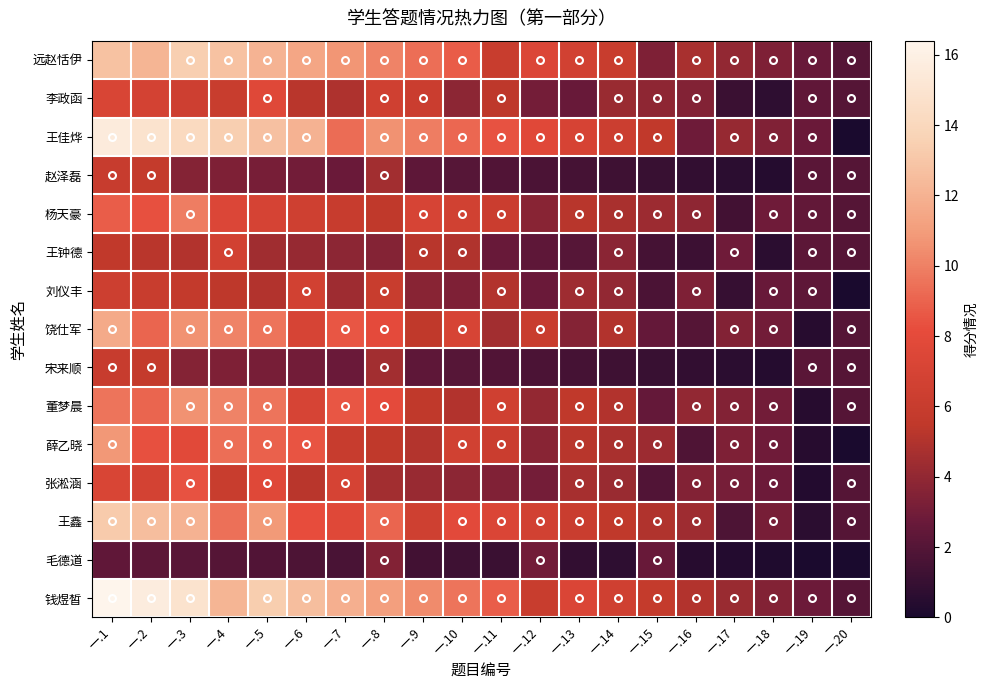

What is the spread (max minus min) of values at 一.7?

10.2